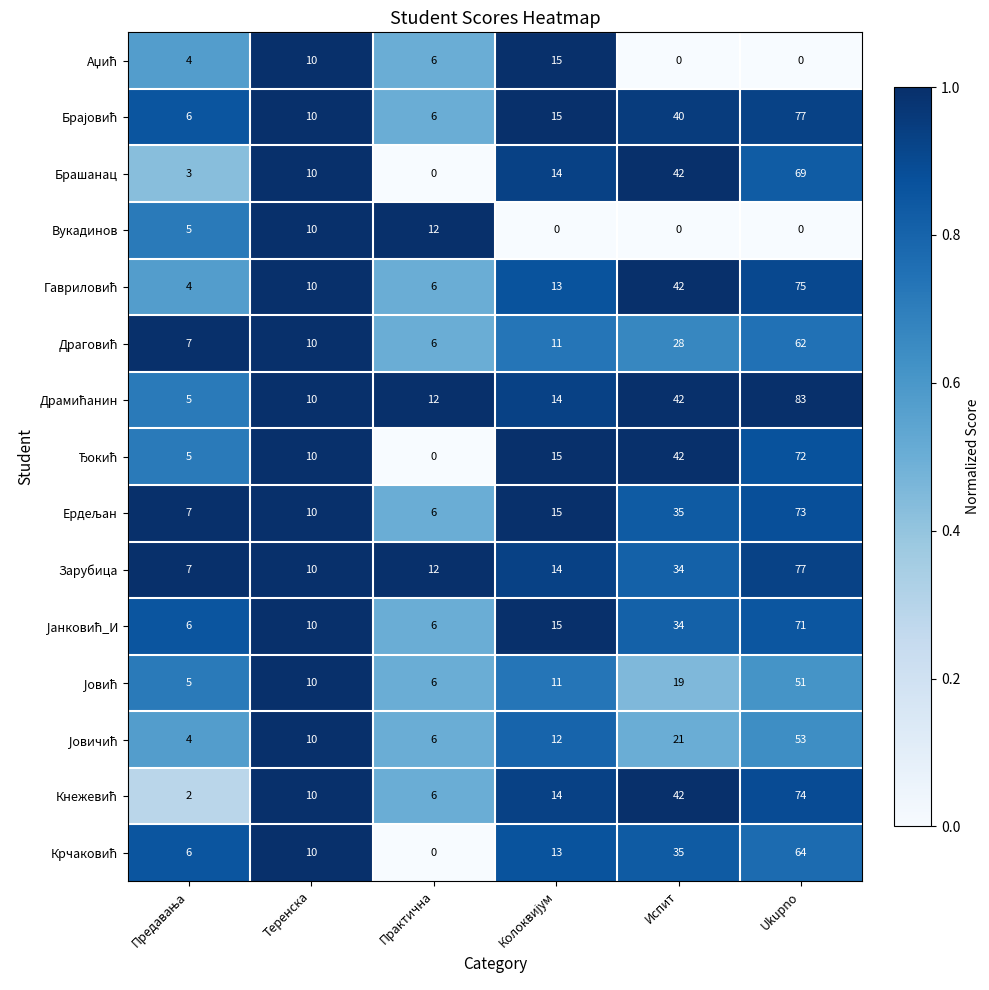

The Брашанац series shows 0 at Практична. True or false?

True